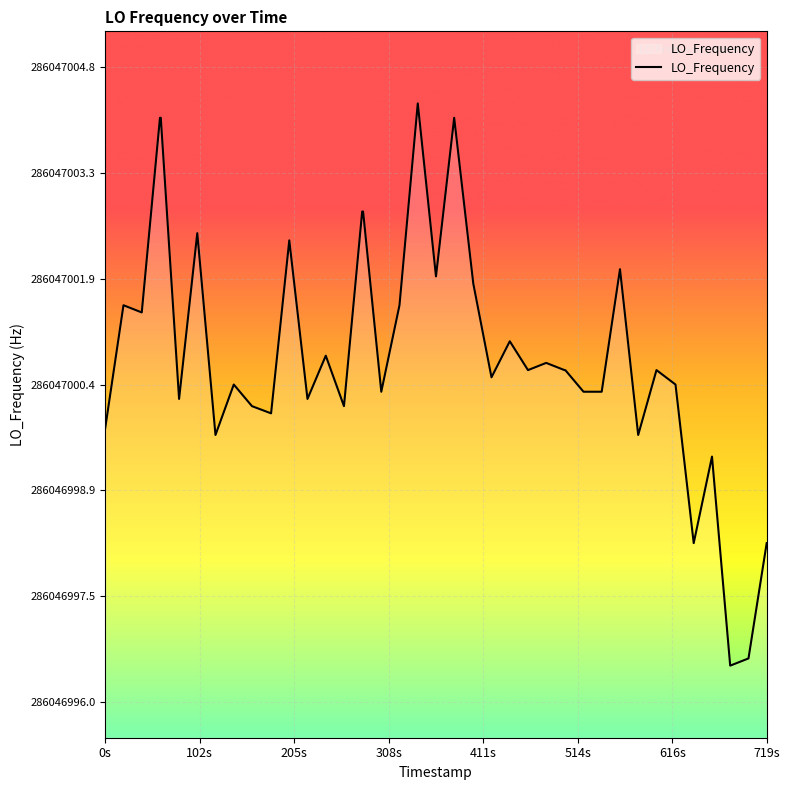

Does the chart display data point markers on the line(s)?

No